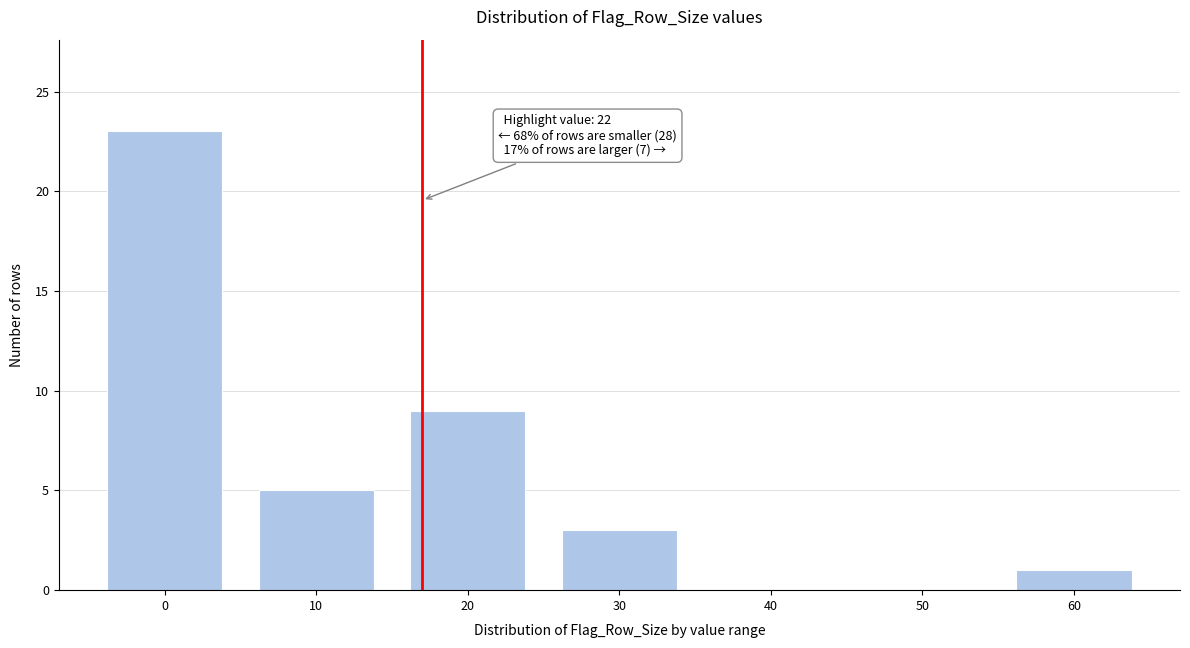

Reading left to right, list all the values displayed in this chart.

0=23	10=5	20=9	30=3	40=0	50=0	60=1